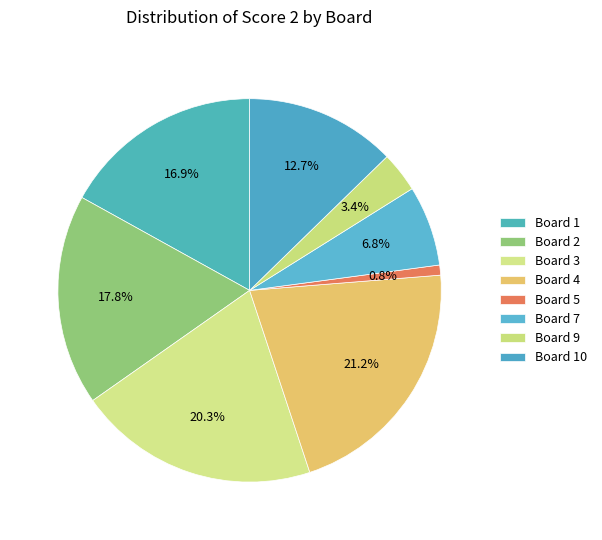

To the nearest percent, what percentage of the pie is Board 9?

3%